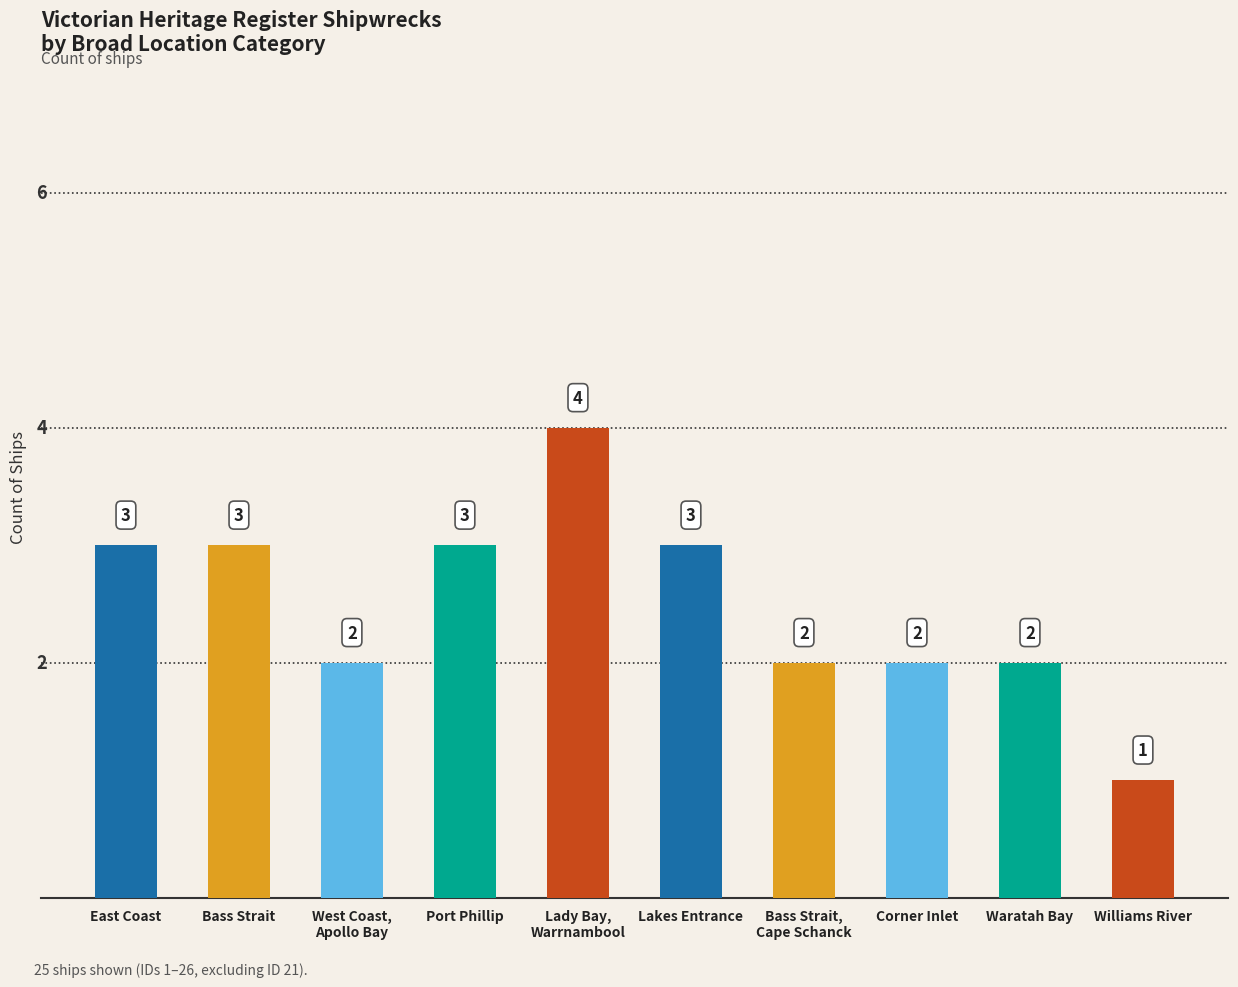

What is the average value?

2